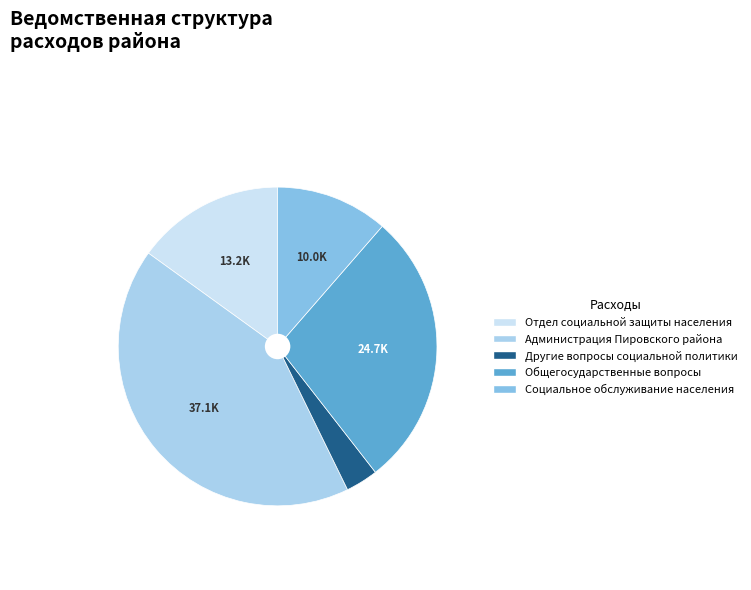

Count the number of slices in the pie.

5